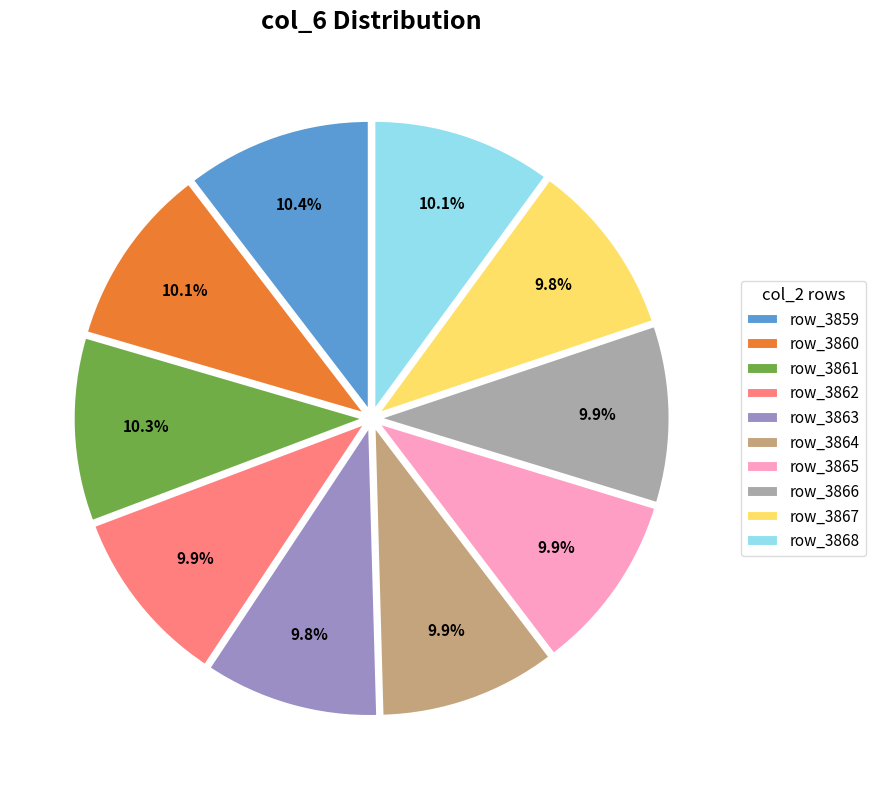

What is the total percentage of row_3867 and row_3861?

20.1%